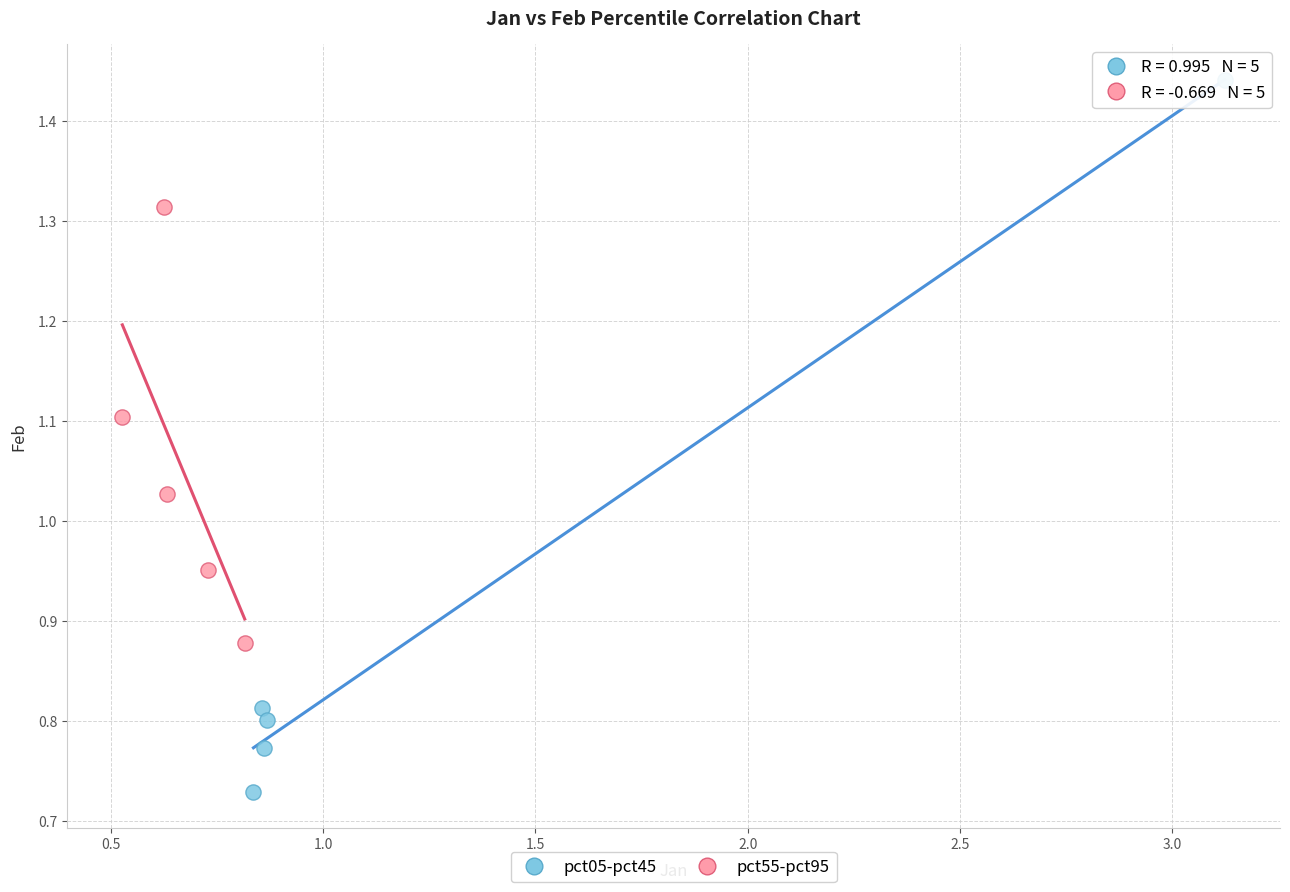

Which series contains the lowest Y value?

pct05-pct45